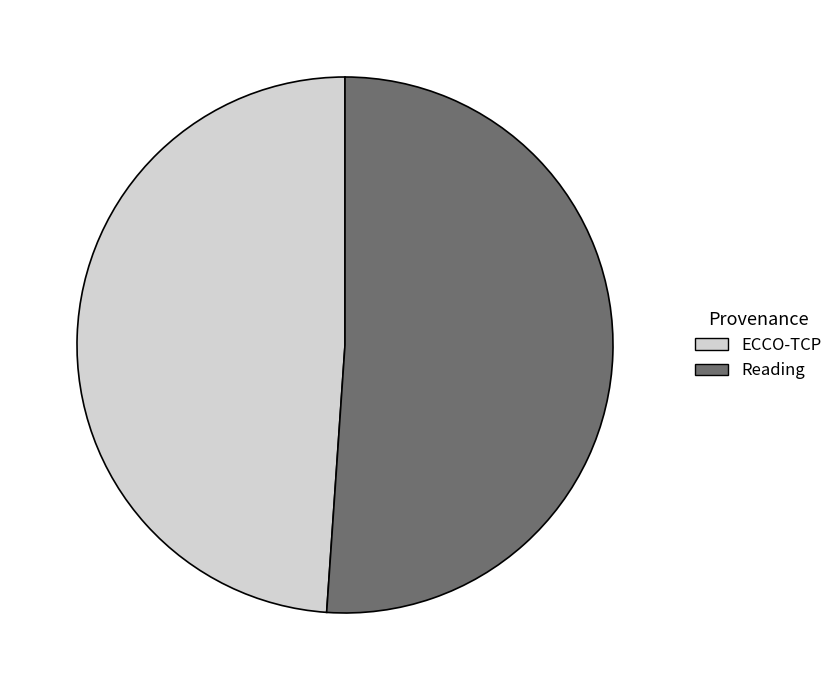

Is it true that Reading is 44% of the pie?

False